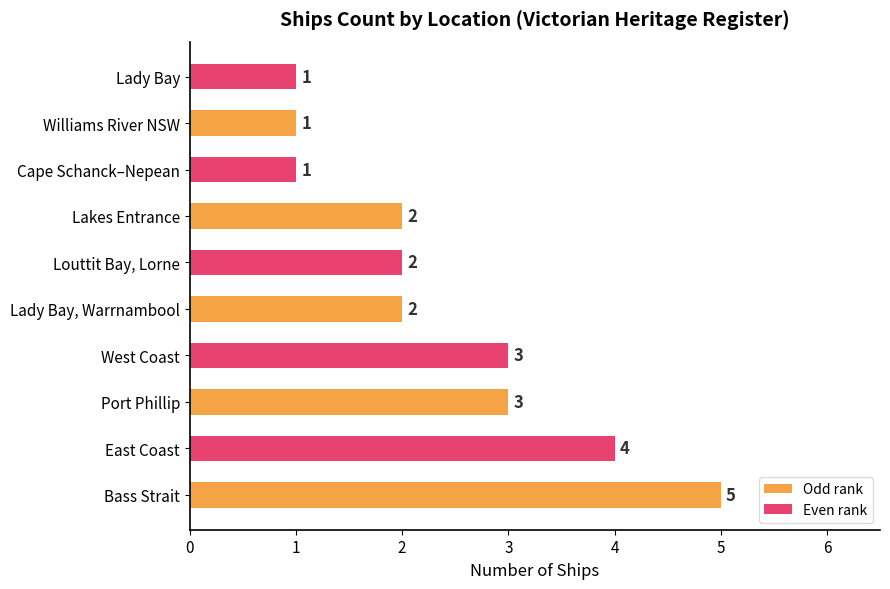

How many values are between 1 and 3?

8